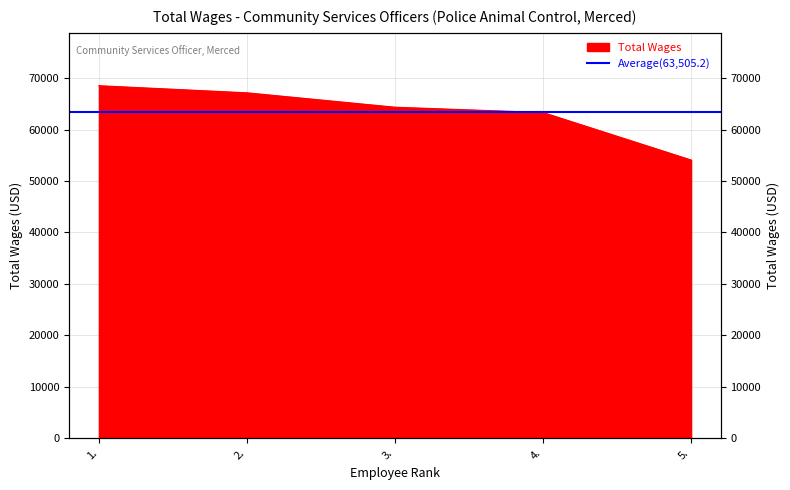

Where is the data nearest to the value 61324?

4.